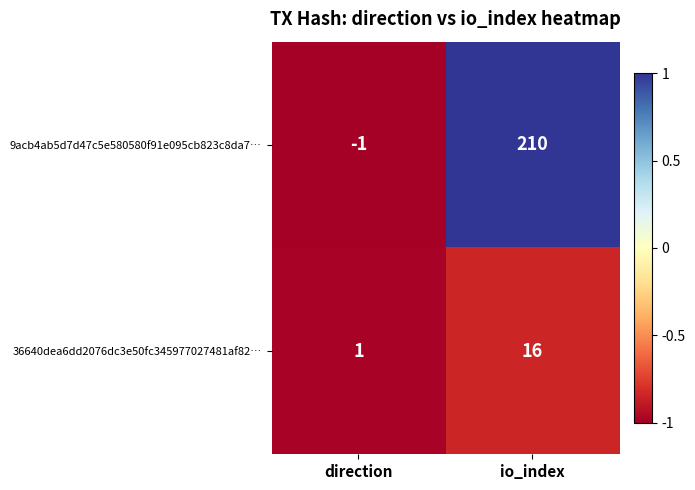

Rank the series by their maximum value, from highest to lowest.

9acb4ab5d7d47c5e580580f91e095cb823c8da7…, 36640dea6dd2076dc3e50fc345977027481af82…